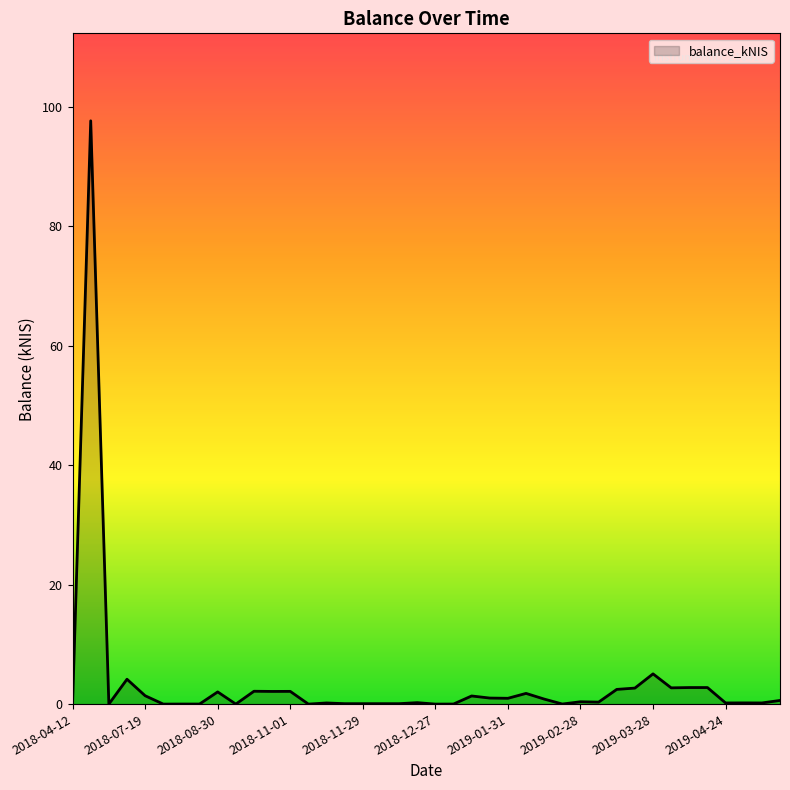

What is the greatest value displayed?

97.7